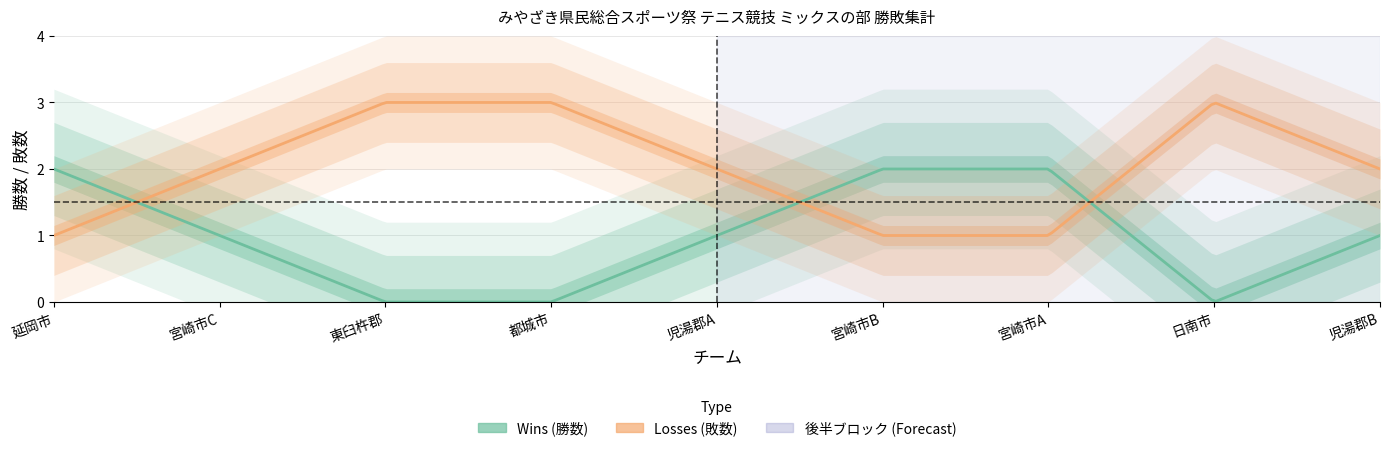

Reading right to left, extract all data points from this chart.

Wins: 1	0	2	2	1	0	0	1	2
Losses: 2	3	1	1	2	3	3	2	1